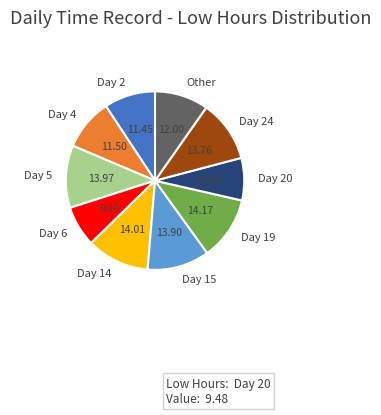

What is the ratio of the value at Day 14 to the value at Day 15?

1.0